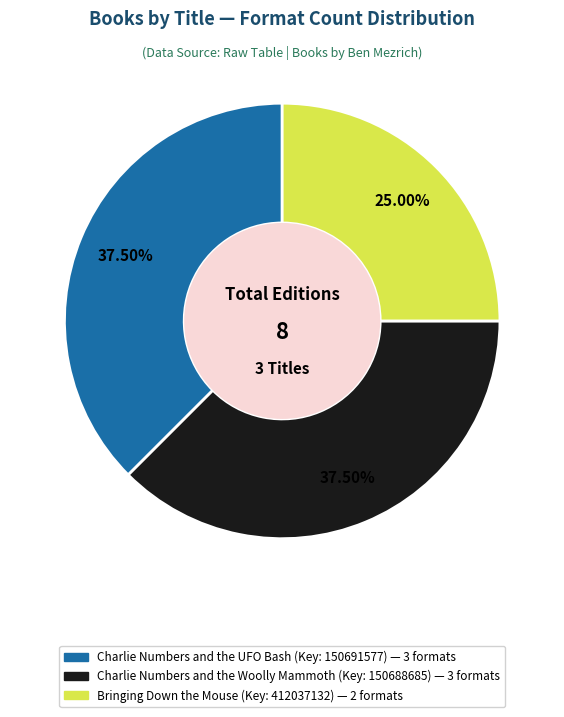

How many segments does this pie chart have?

3